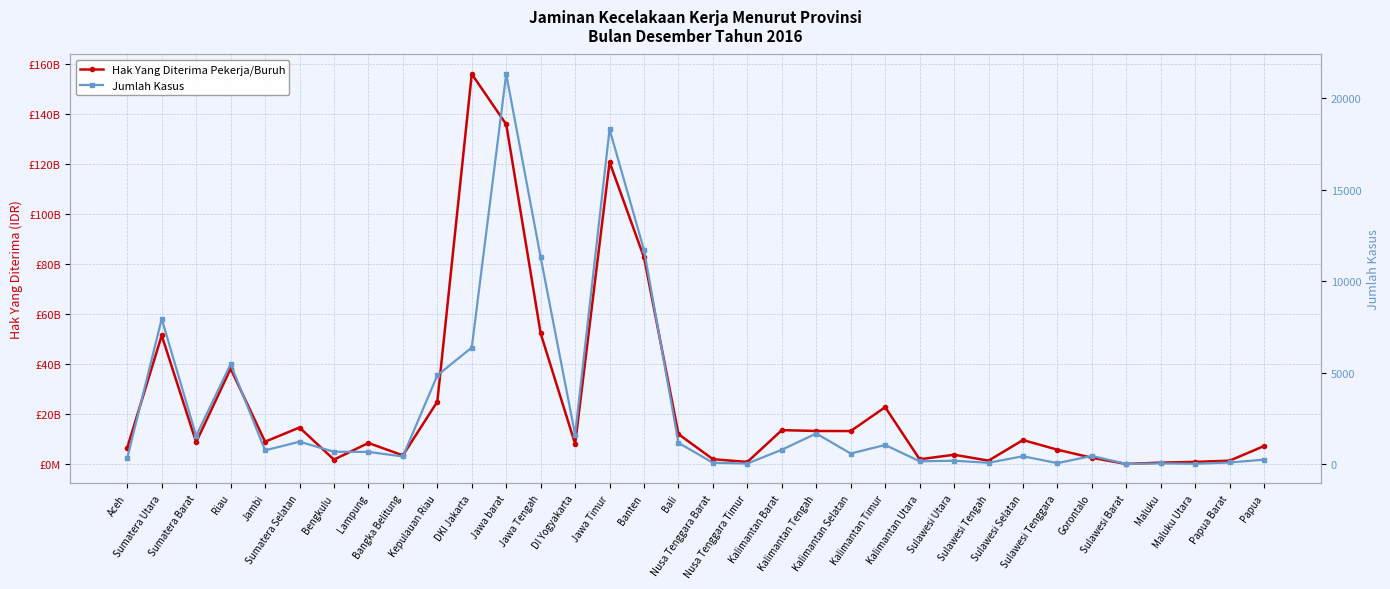

Which series has the largest total across all categories?

Hak Yang Diterima Pekerja/Buruh